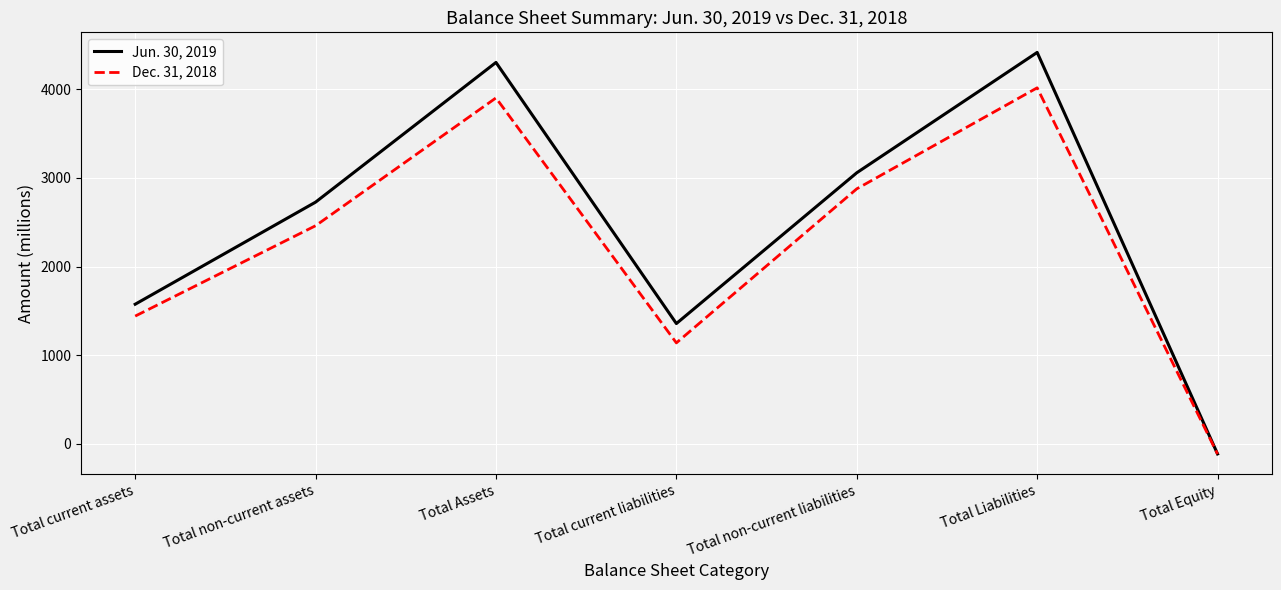

At which category is the sum across all series the highest?

Total Liabilities